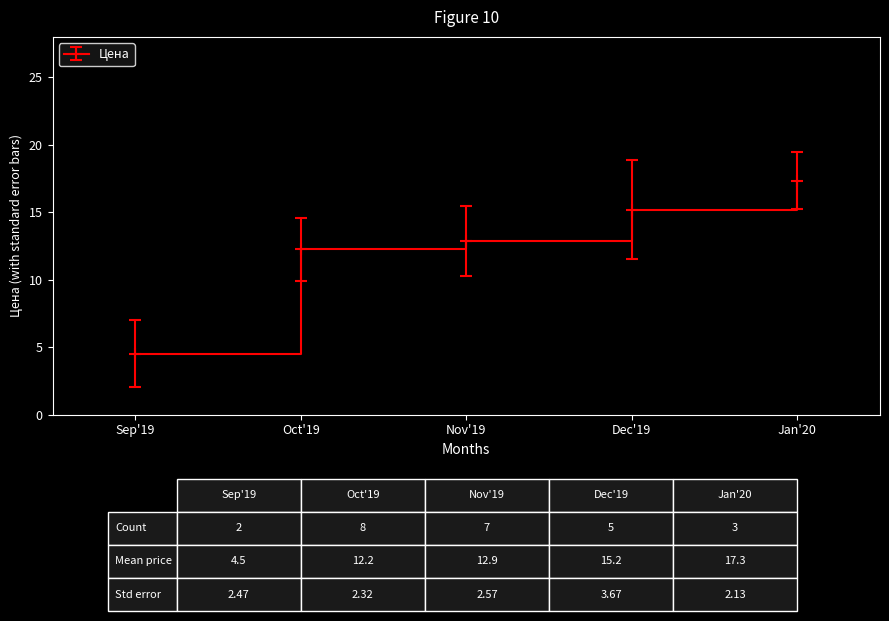

Read the value at Nov'19.

12.9